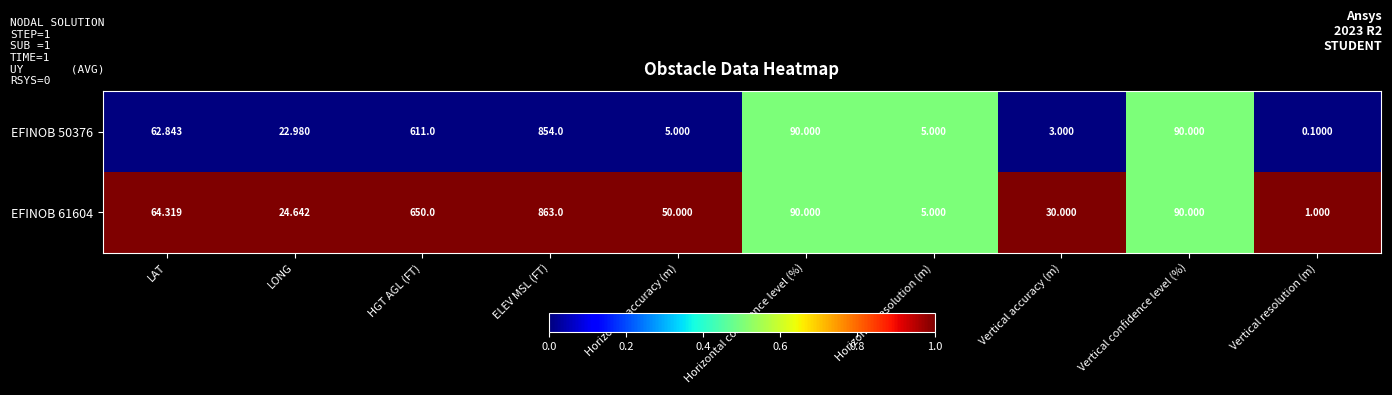

At which category is the sum across all series the highest?

ELEV MSL (FT)